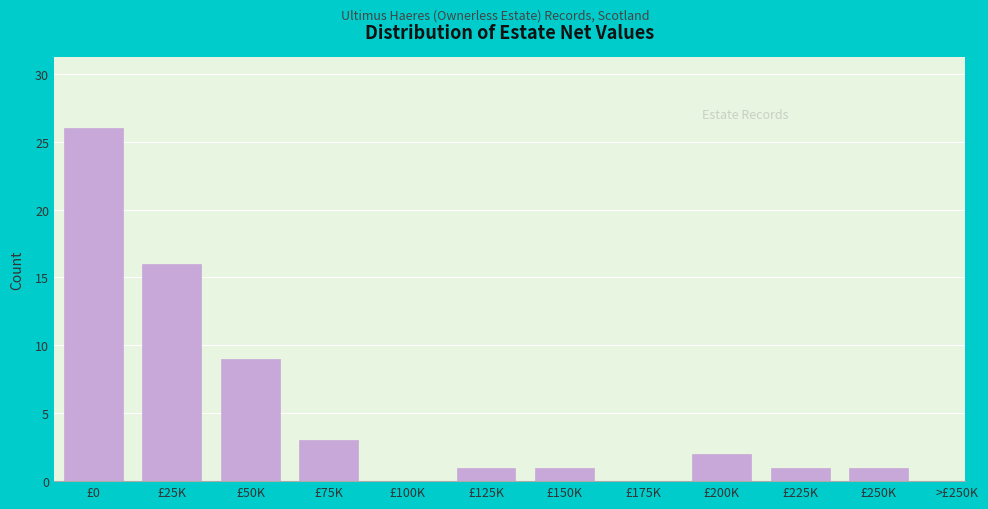

Reading left to right, list all the values displayed in this chart.

£0=26	£25K=16	£50K=9	£75K=3	£100K=0	£125K=1	£150K=1	£175K=0	£200K=2	£225K=1	£250K=1